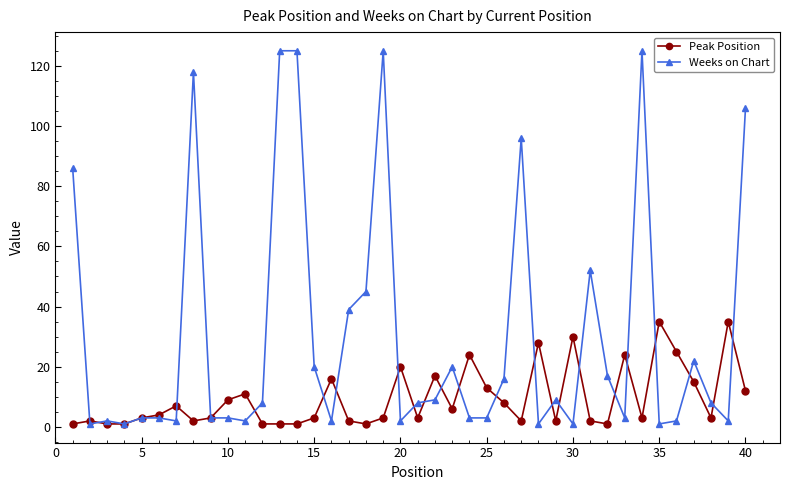

What is the greatest value displayed?

125